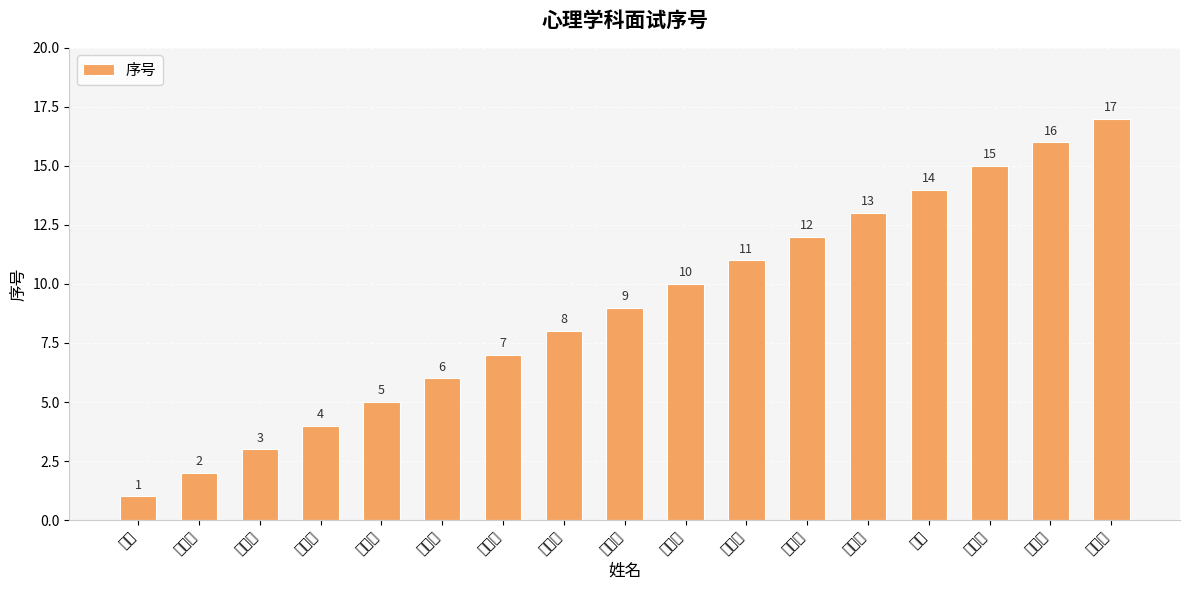

What is the difference between the values at 李兰 and 巫秀红?

15